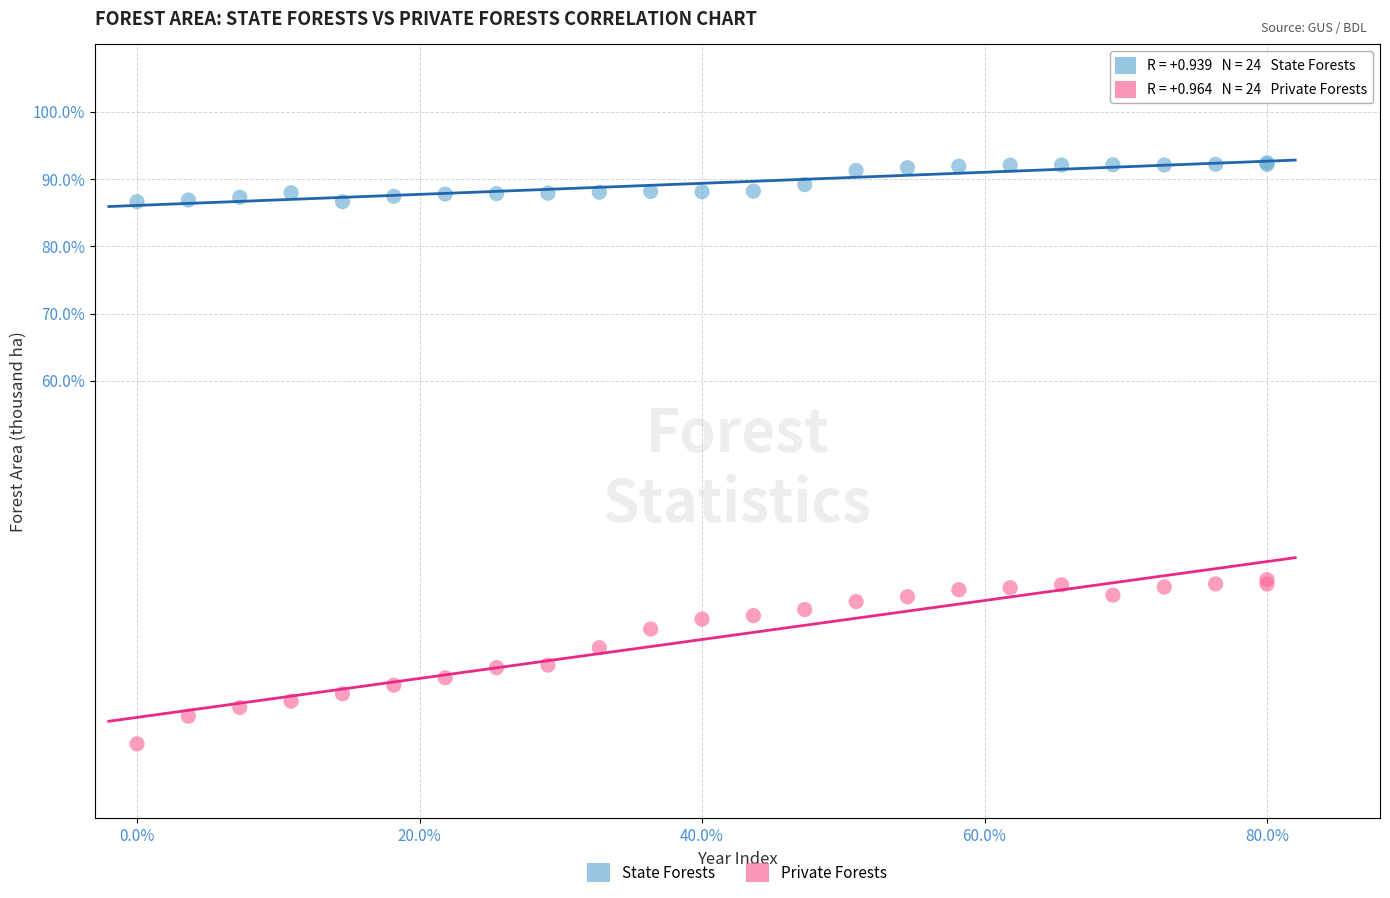

What are all the series names shown in the legend?

State Forests, Private Forests